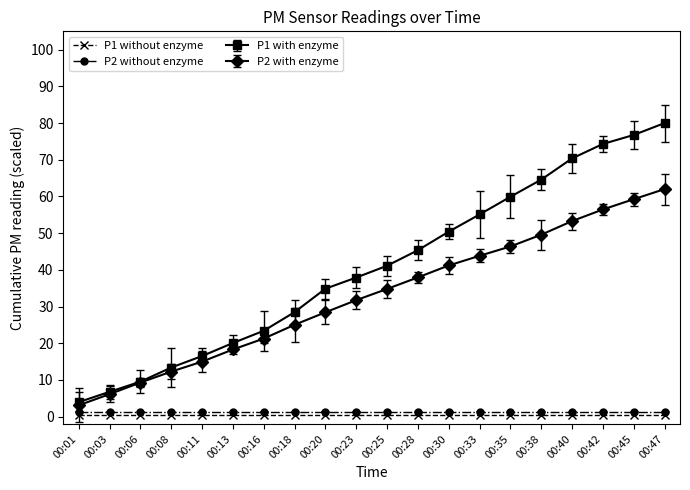

What are all the series names shown in the legend?

P1 without enzyme, P2 without enzyme, P1 with enzyme, P2 with enzyme